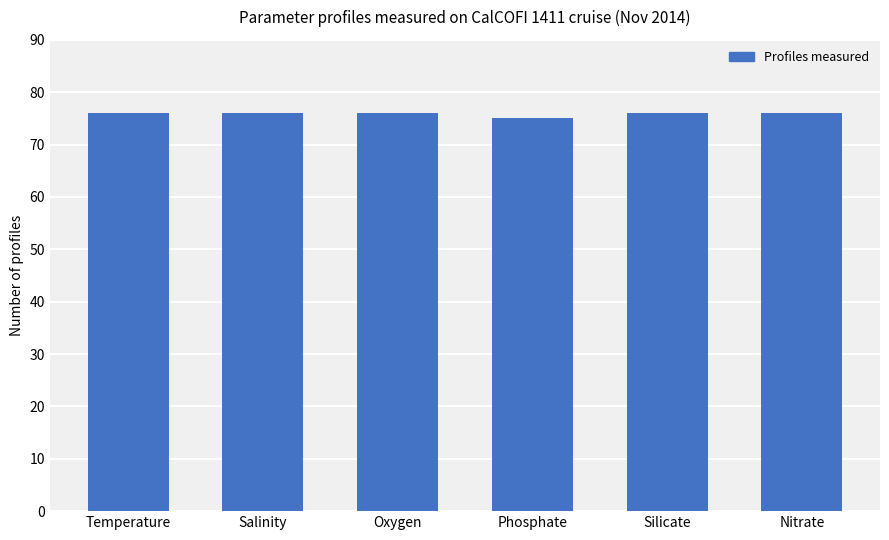

What position from the right is Salinity?

5